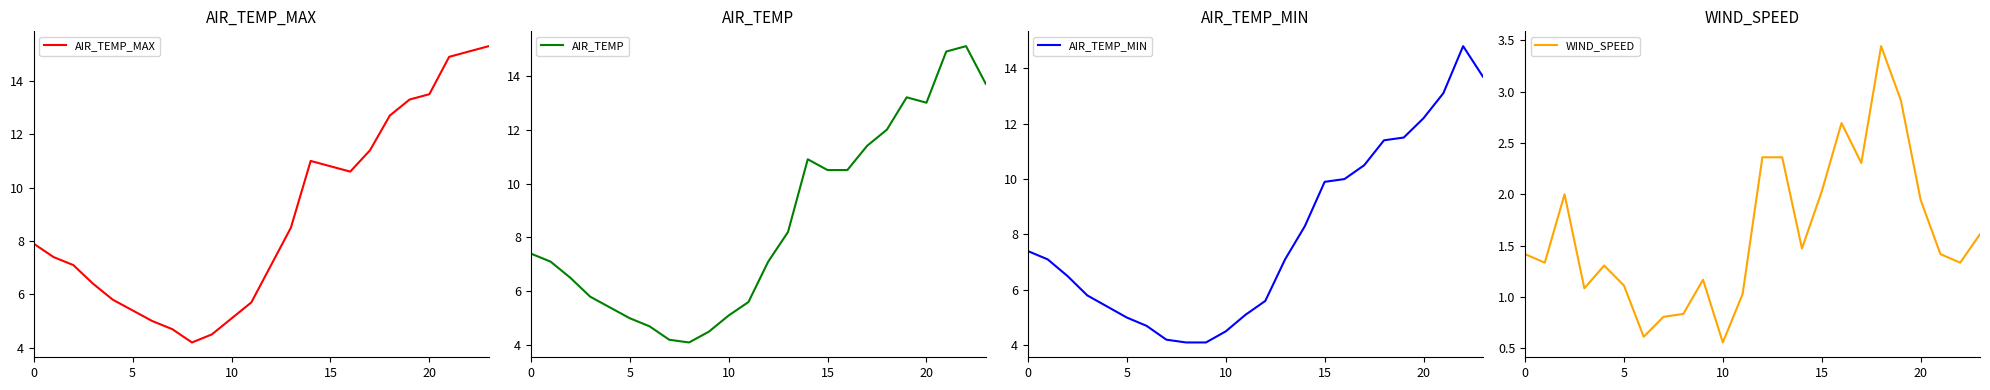

Count the number of categories in the chart.

24